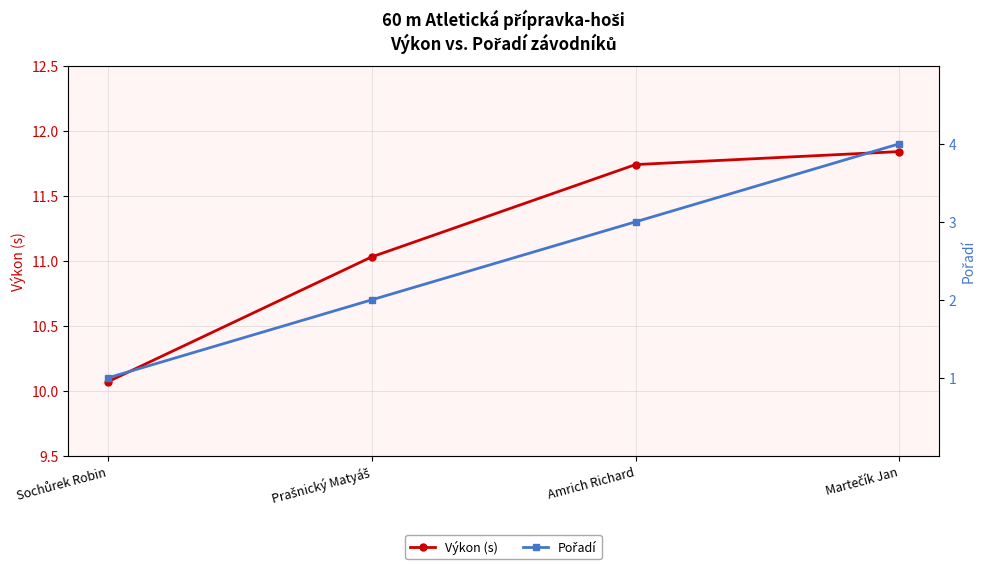

Is it true that Pořadí equals 2.0 at Amrich Richard?

False